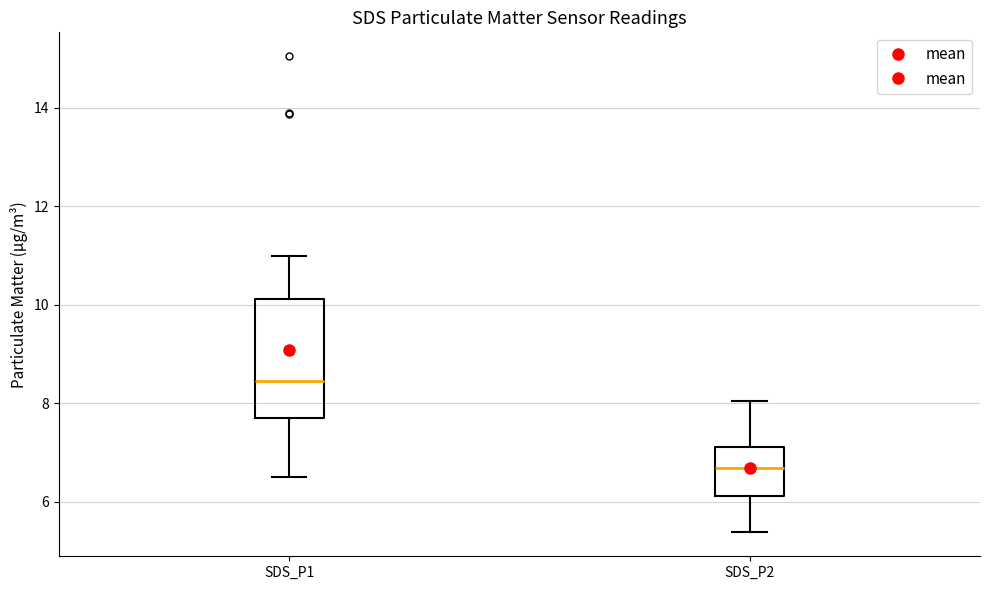

Reading left to right, read every box against the y-axis: the position of its median line, the range the box covers, and the ends of its whiskers. The values are not printed on the chart, so give them approximately, as read against the axis.

SDS_P1: median 8.4, box 7.8 to 10.2, whiskers 6.6 to 11.0
SDS_P2: median 6.6, box 6.2 to 7.2, whiskers 5.4 to 8.0